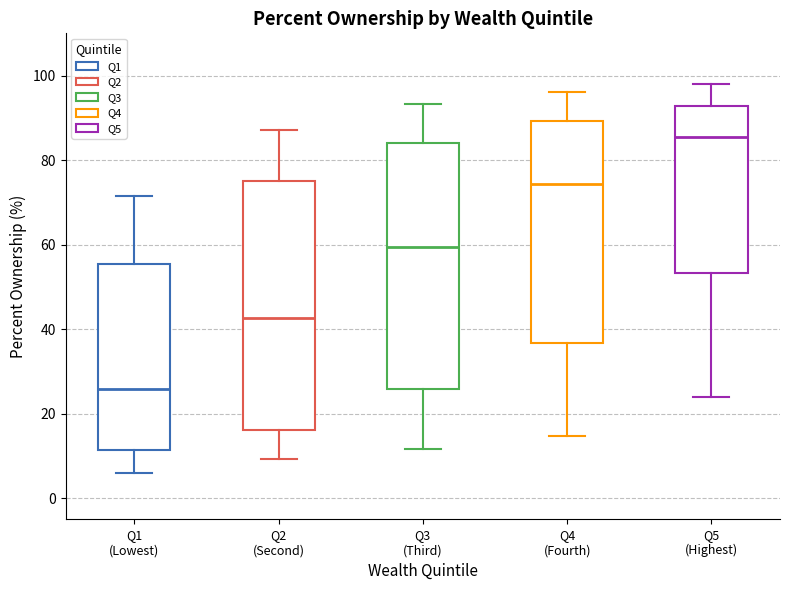

Which box's median line is the highest?

Q5 (Highest)